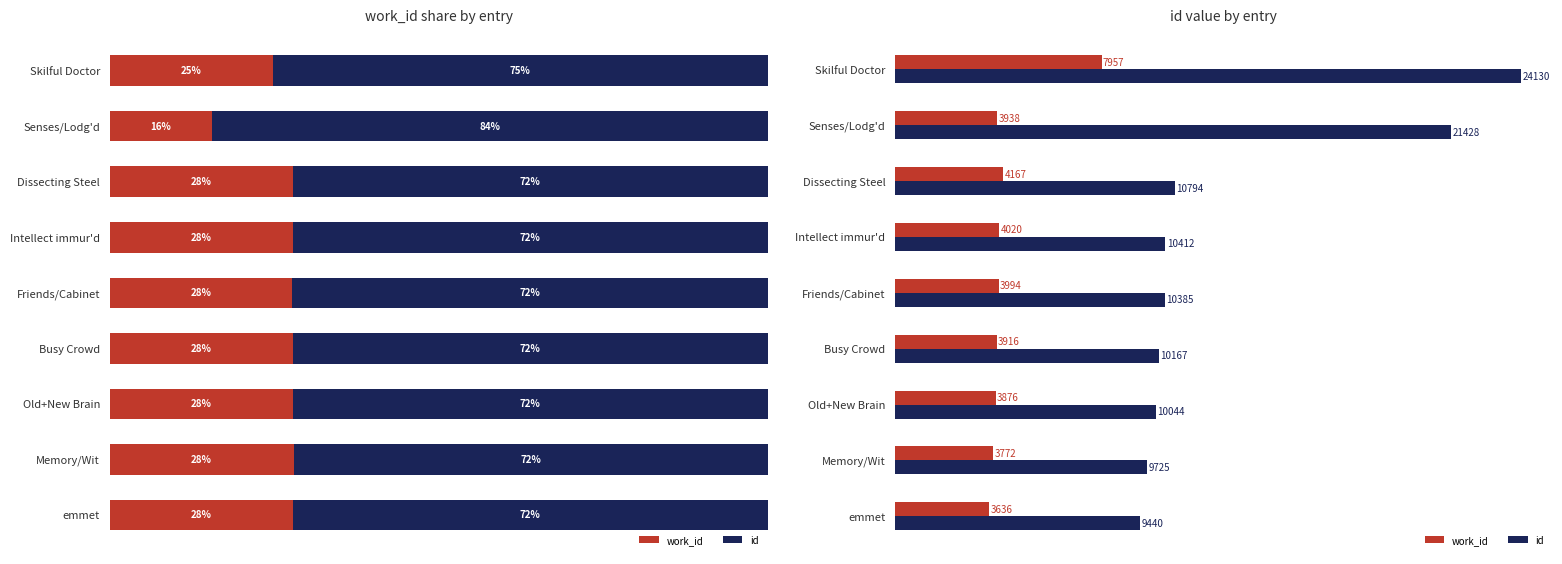

What is the sum of the work_id values at Memory/Wit and Senses/Lodg'd?

7710